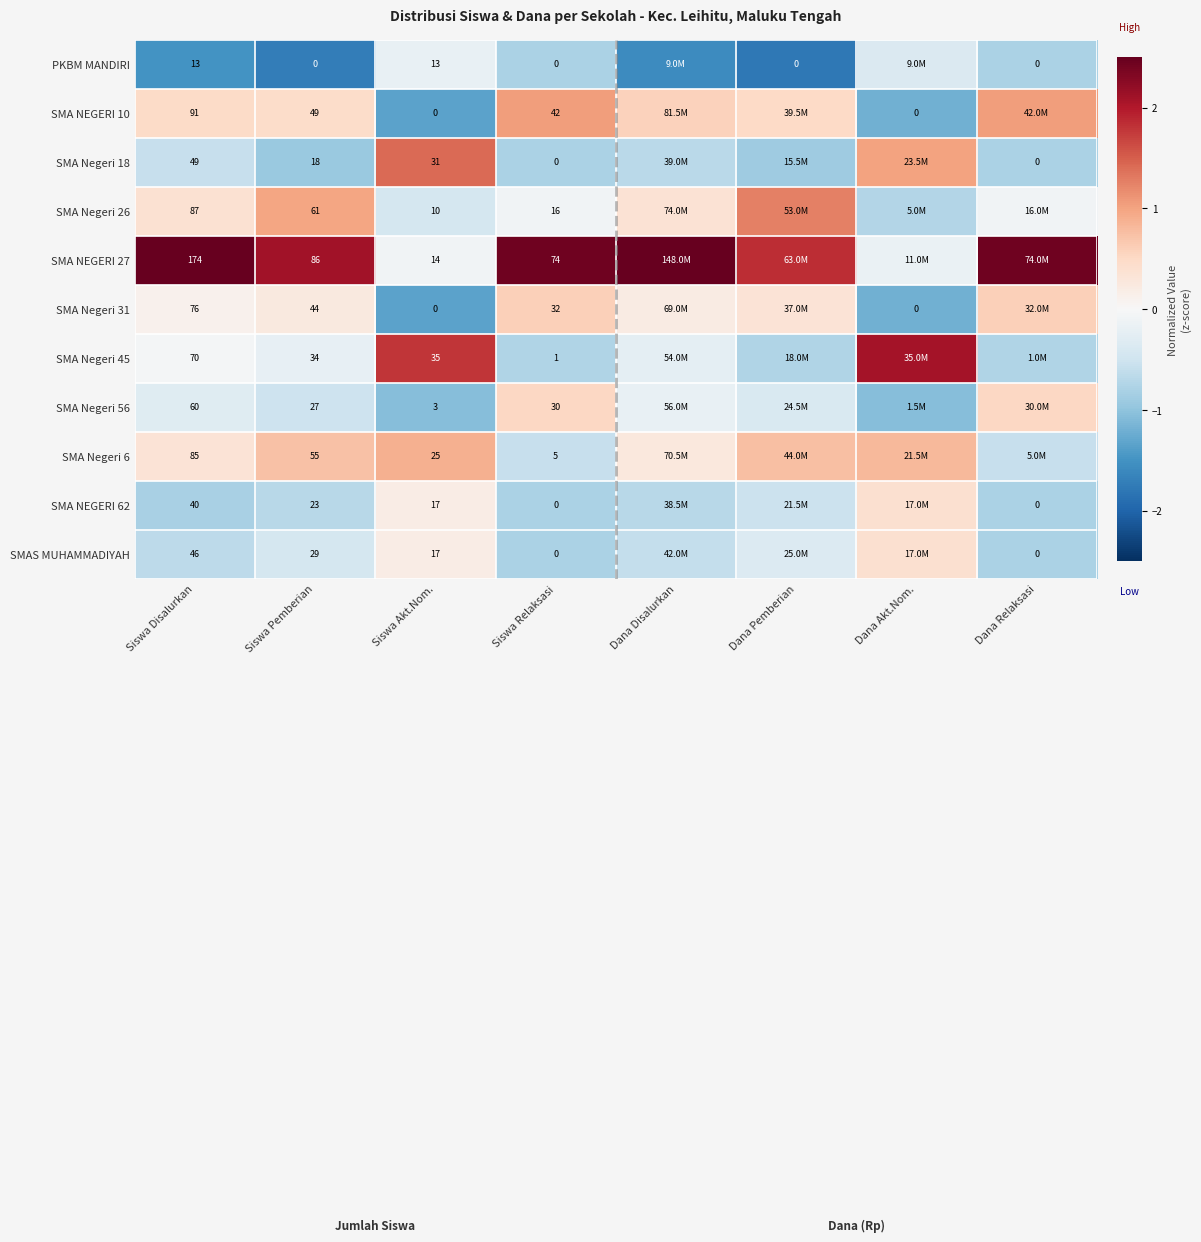

Is the value of SMA NEGERI 10 at Siswa Disalurkan greater than the value of SMA Negeri 6 at Siswa Pemberian?

Yes